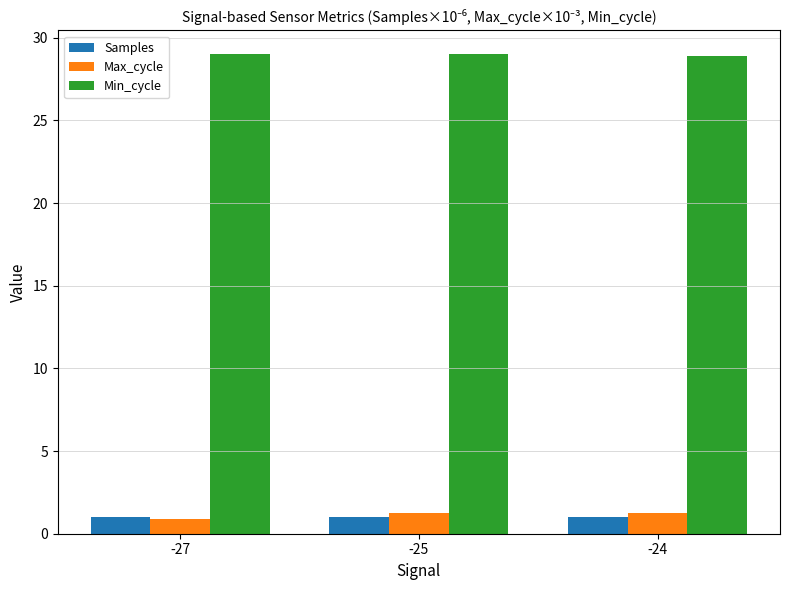

What is the minimum value shown in the chart?

0.9